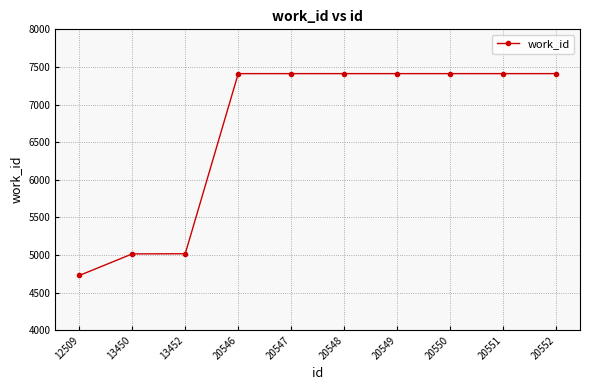

True or false: the data shows 8740 at 13452.

False